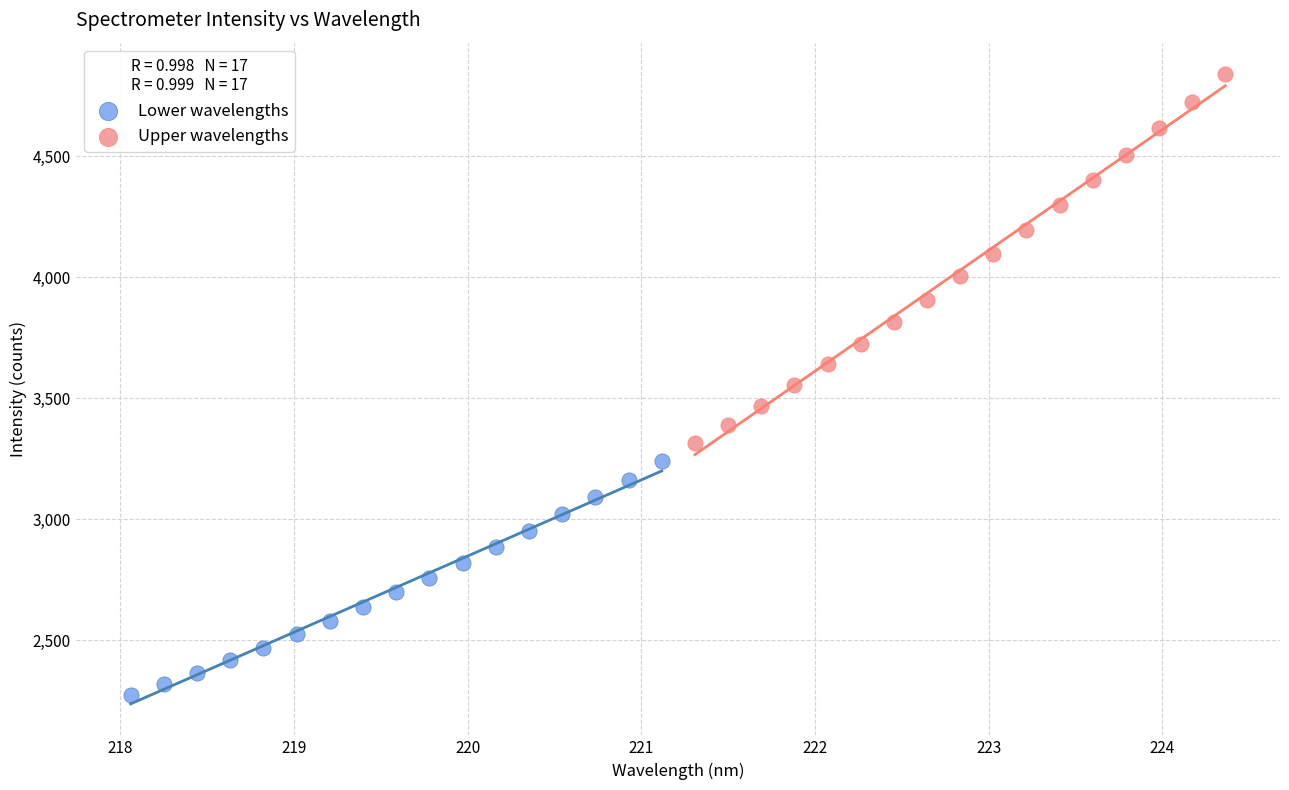

Which series has the widest spread of Y values?

Upper wavelengths